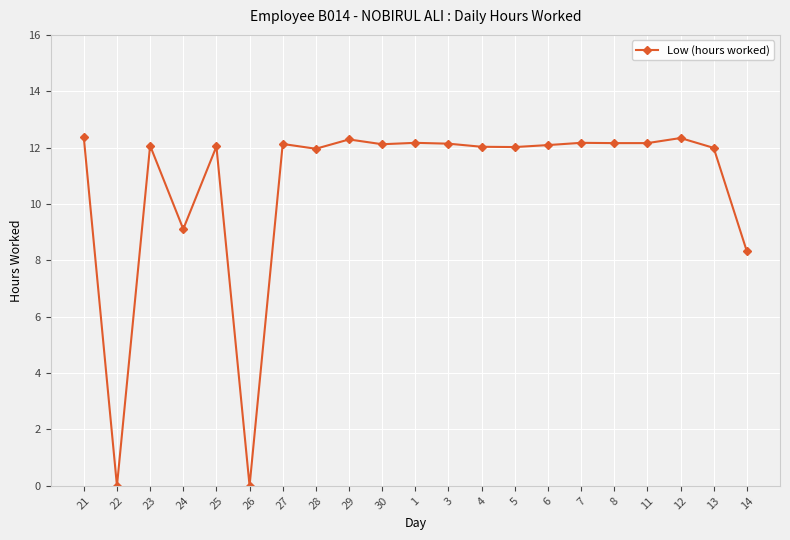

What is the maximum value shown in the chart?

12.4